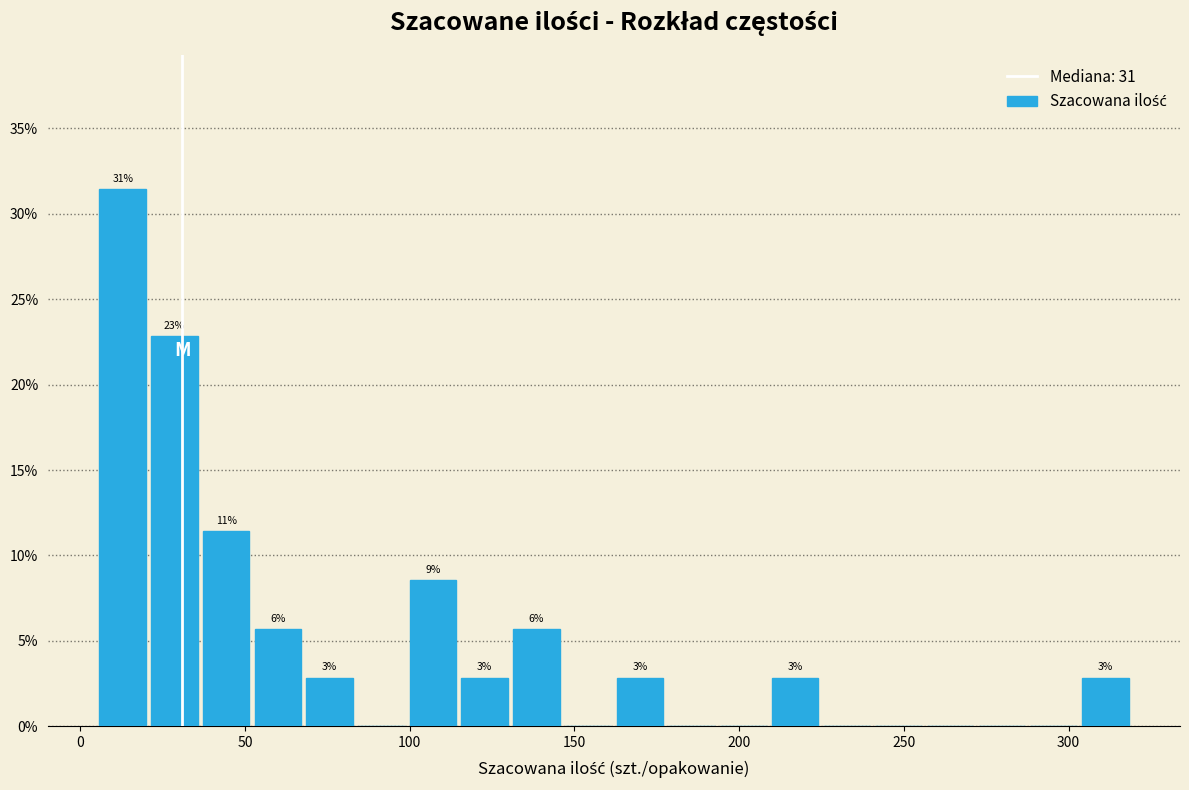

Around what value on the x-axis is the tallest bar? Give the approximate position of its centre, as read against the axis.

15